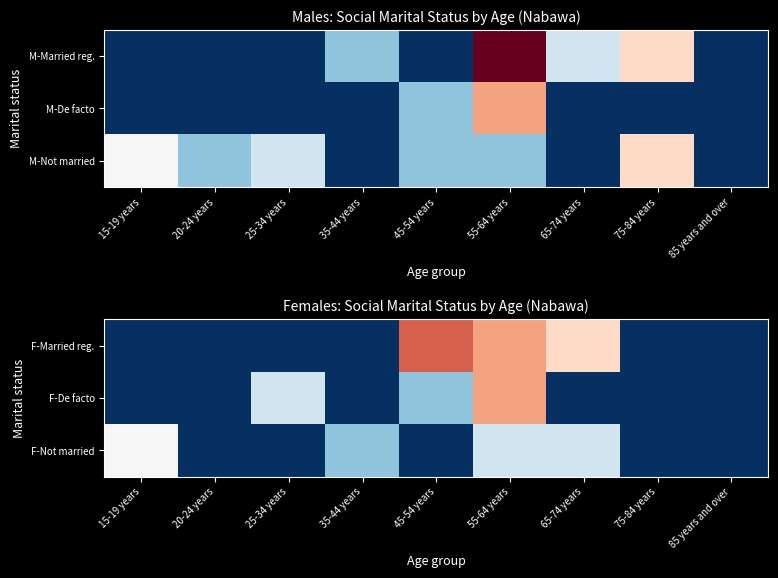

Is the value of F-Not married at 65-74 years greater than the value of F-Married reg. at 75-84 years?

Yes